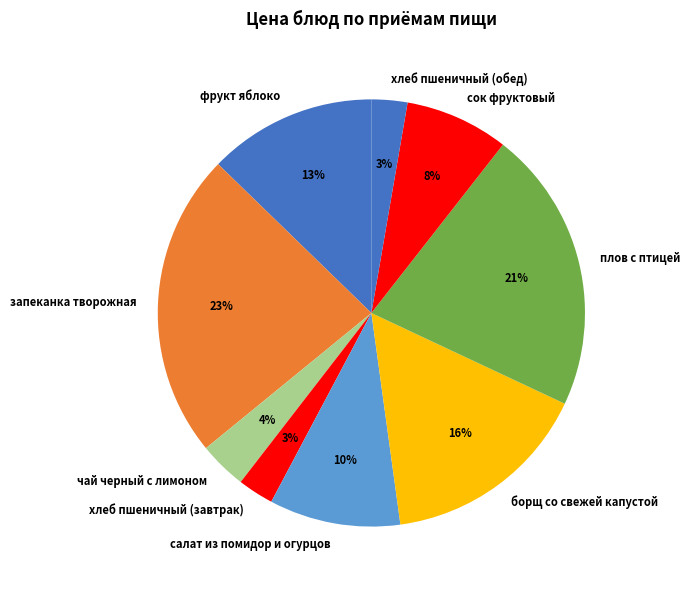

Which slice is the largest?

запеканка творожная